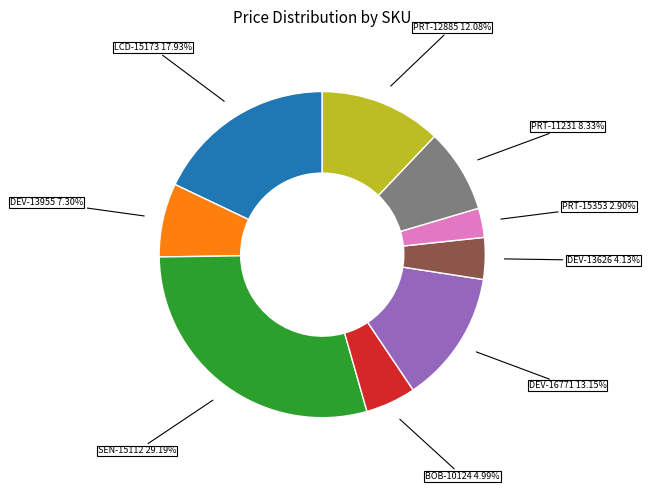

Combined, do LCD-15173 and DEV-13955 account for over 50%?

No